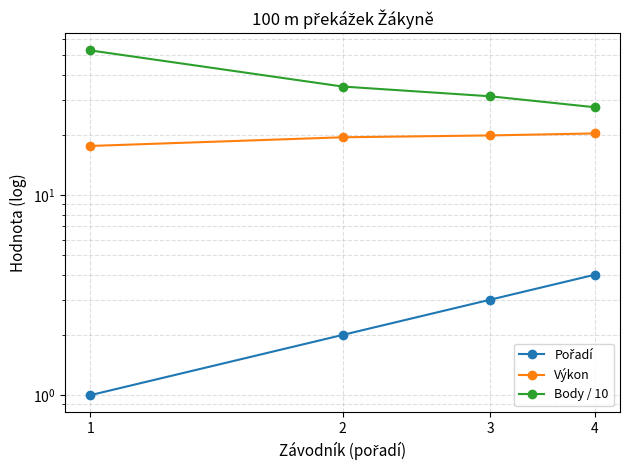

At which label is Body / 10 closest to 40?

2